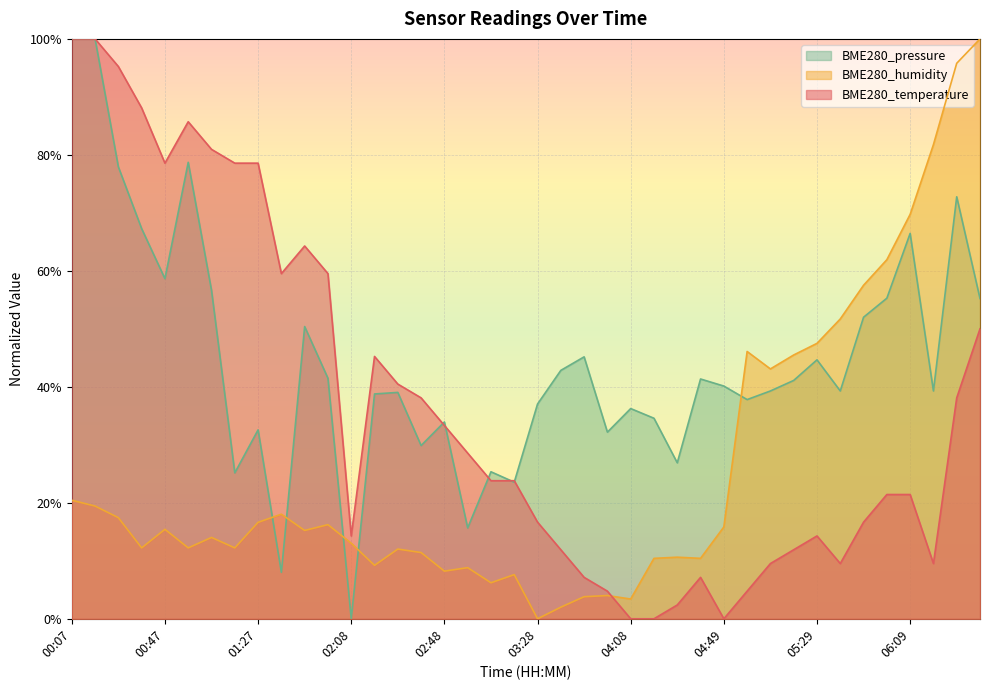

True or false: BME280_temperature has more than 0 interior local peaks.

True